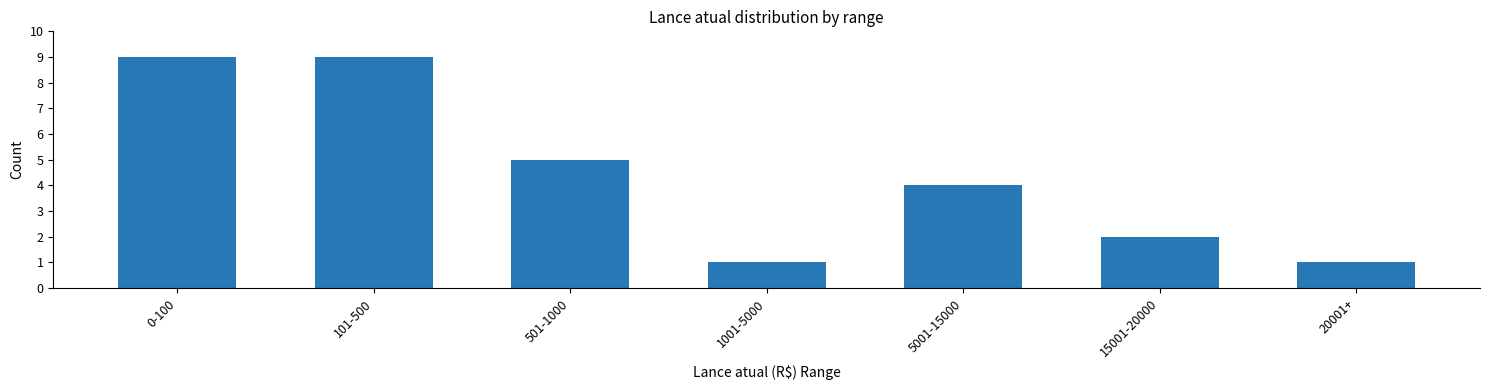

What is the change in value from 0-100 to 1001-5000?

-8